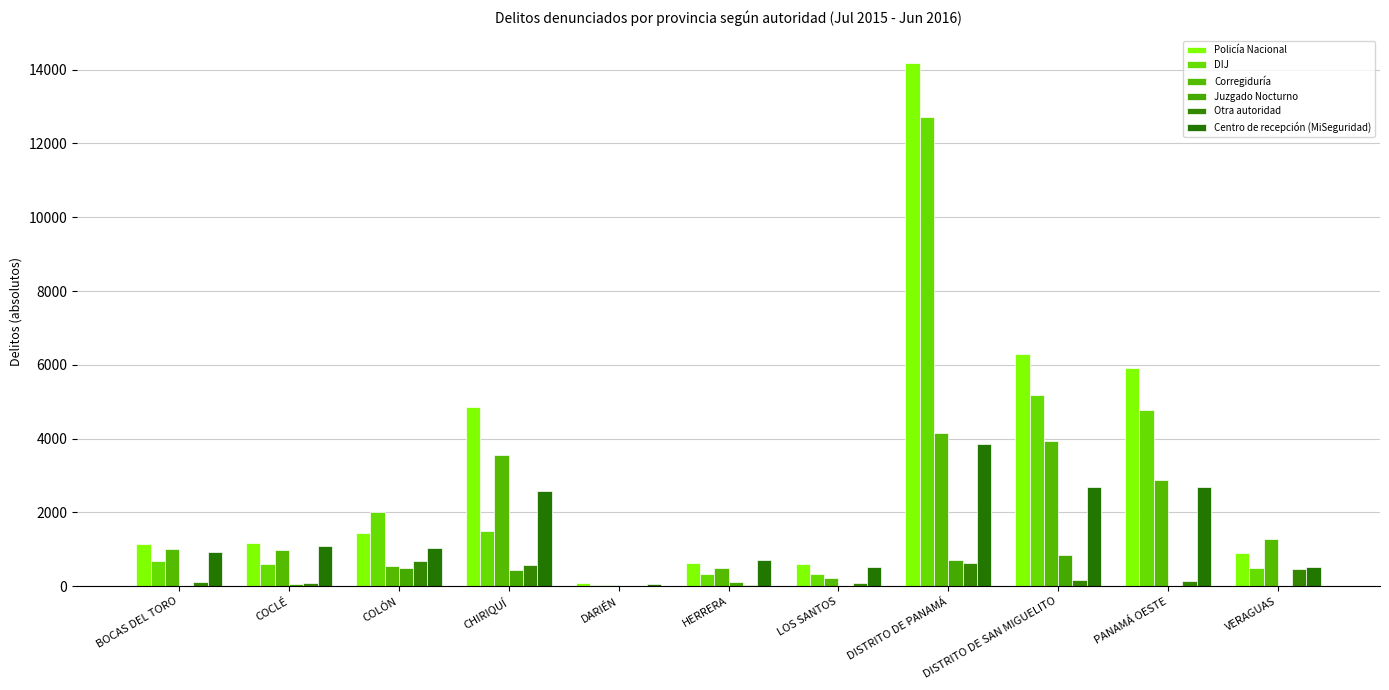

How many groups of bars are there?

11